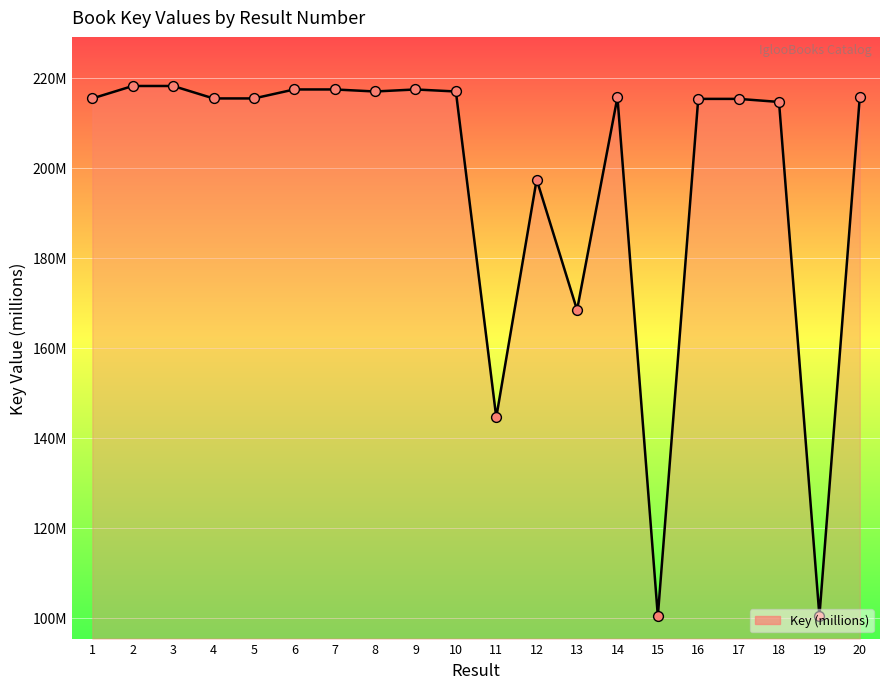

Does the chart have visible grid lines?

Yes